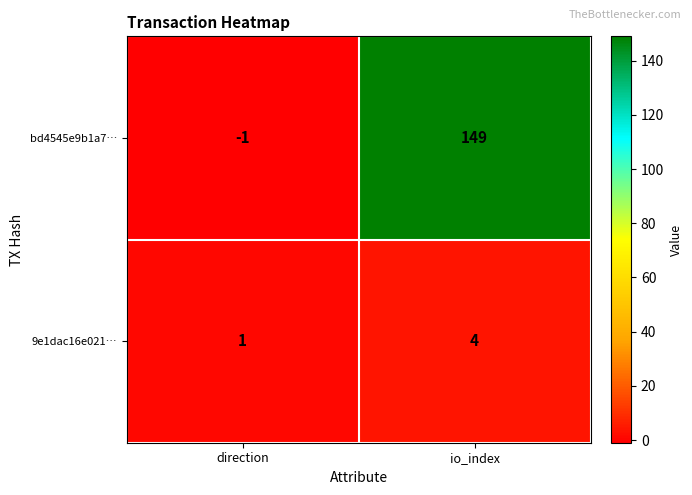

At which category is the sum across all series the highest?

io_index